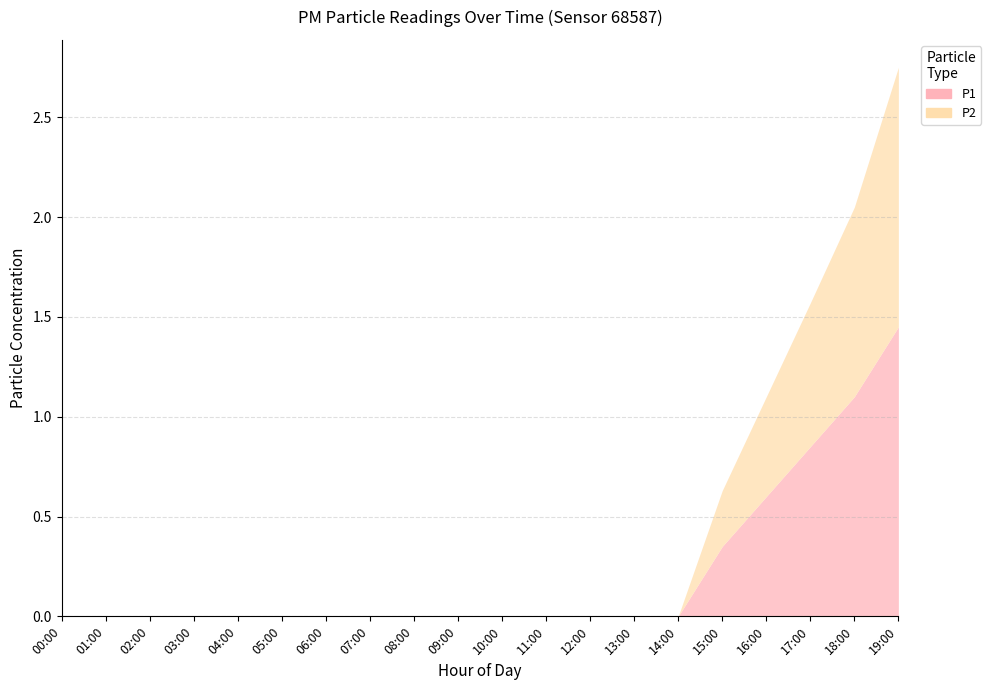

The P1 series shows 0.0 at 02:00. True or false?

True